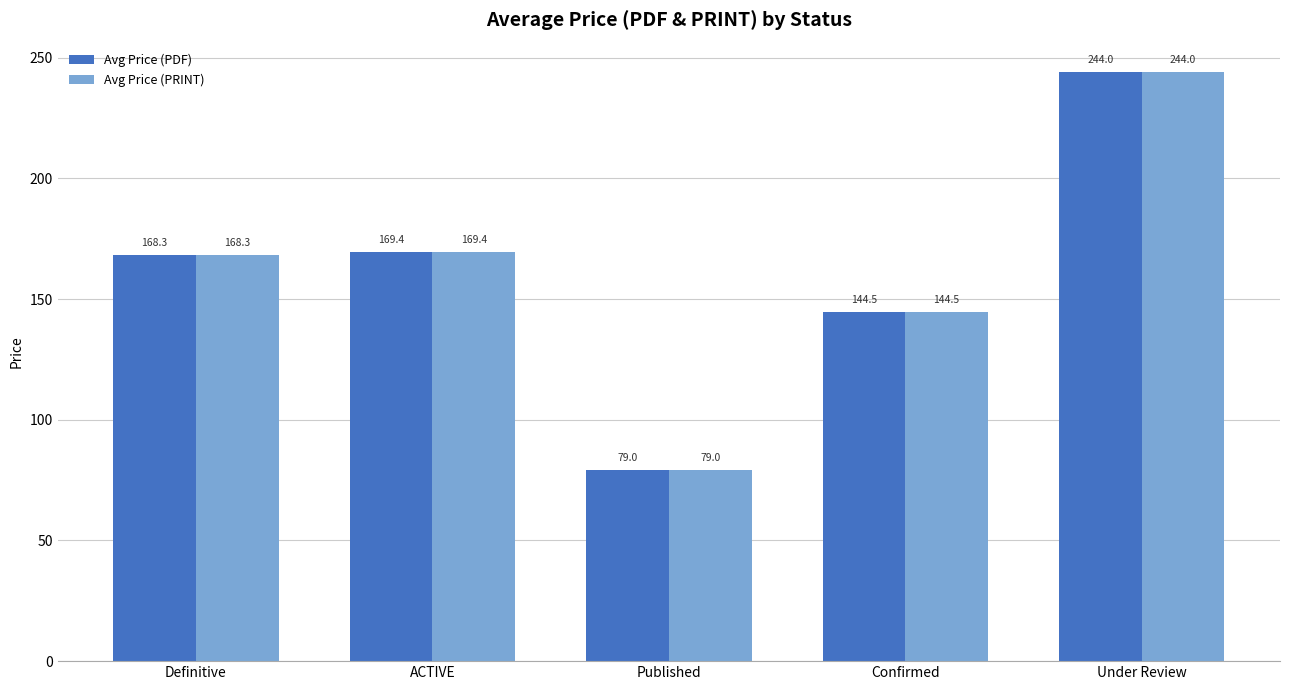

Reading right to left, what are all the values shown in this chart?

Avg Price (PDF): Under Review=244.0	Confirmed=144.5	Published=79.0	ACTIVE=169.4	Definitive=168.3
Avg Price (PRINT): Under Review=244.0	Confirmed=144.5	Published=79.0	ACTIVE=169.4	Definitive=168.3